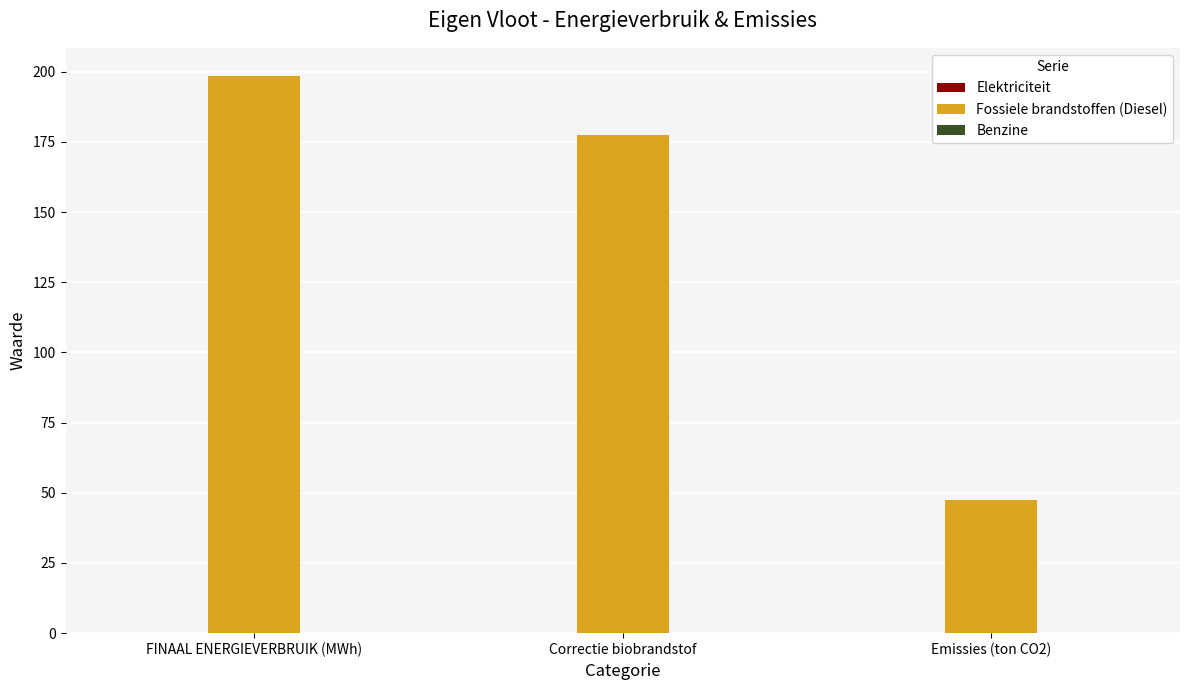

Reading right to left, transcribe all the data shown in this chart.

47.3	177.3	198.6